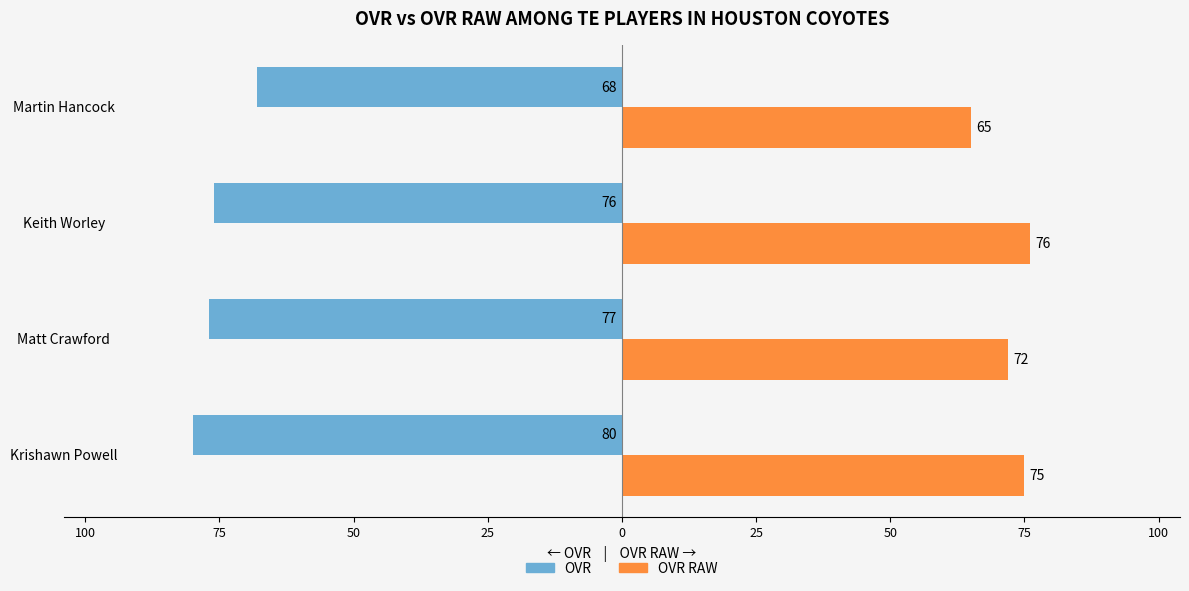

What is the difference between the maximum and minimum values in the OVR series?

12